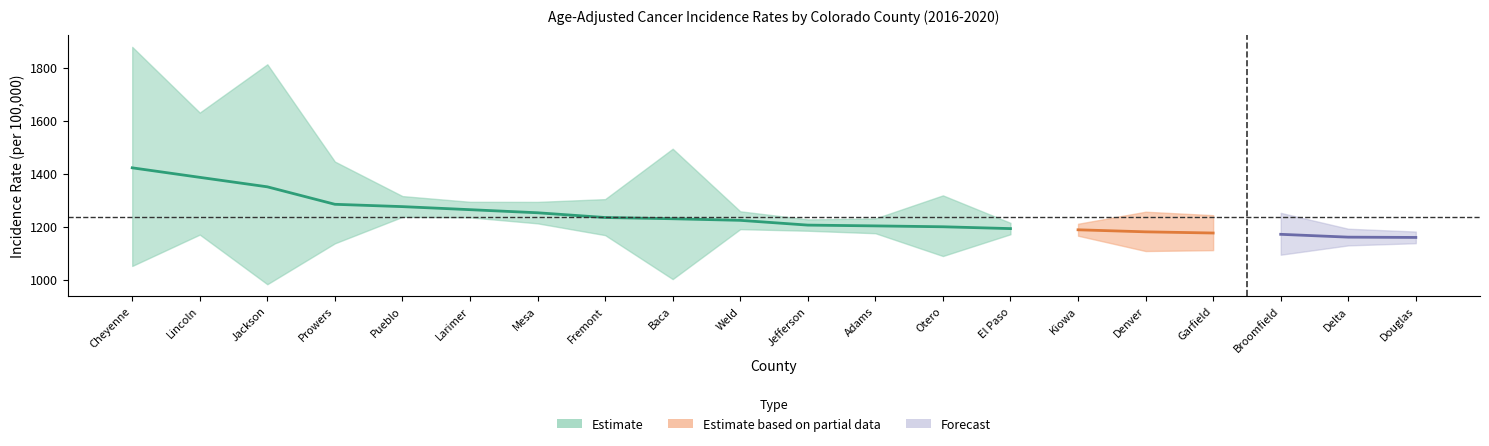

Which category has the lowest value in the Lower_CI series?

Jackson